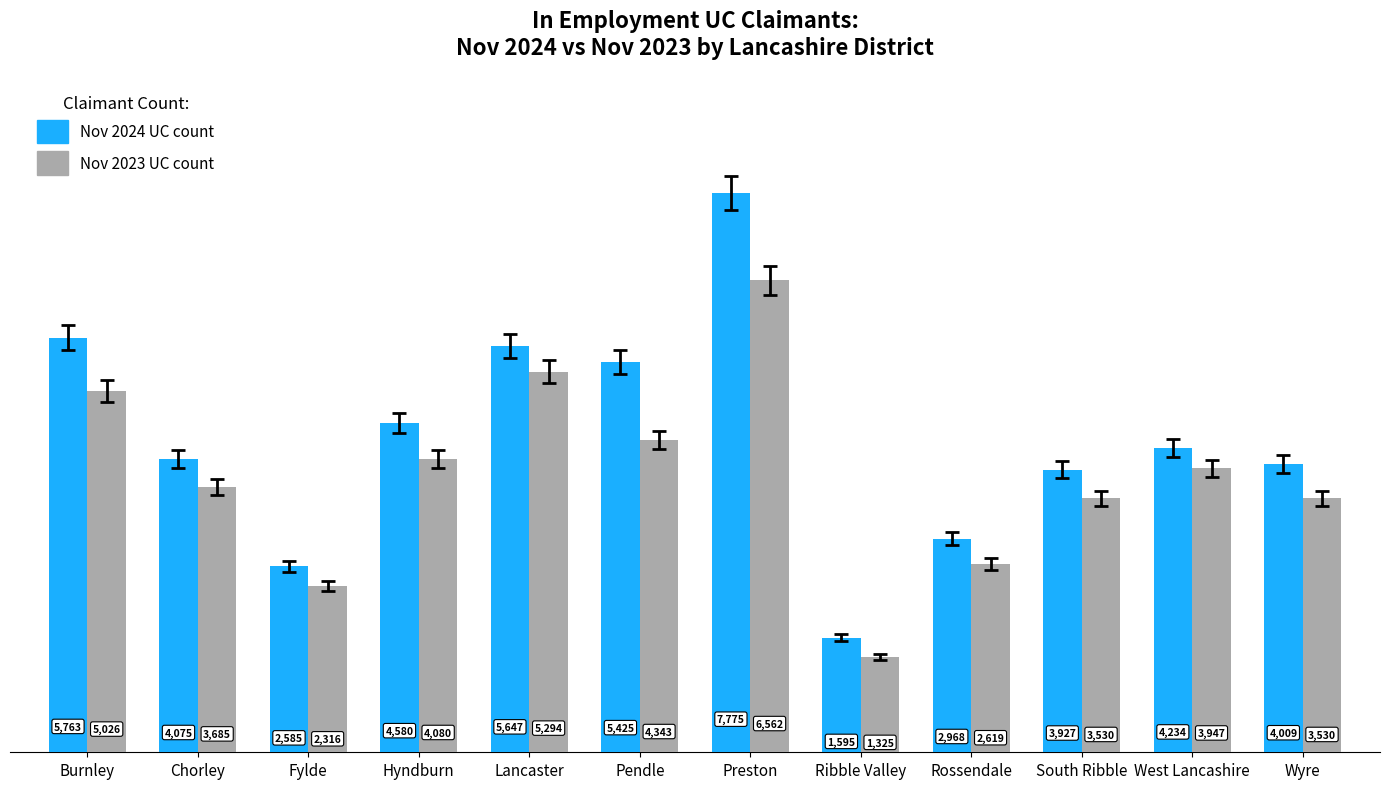

Which category has the lowest value across all series?

Ribble Valley